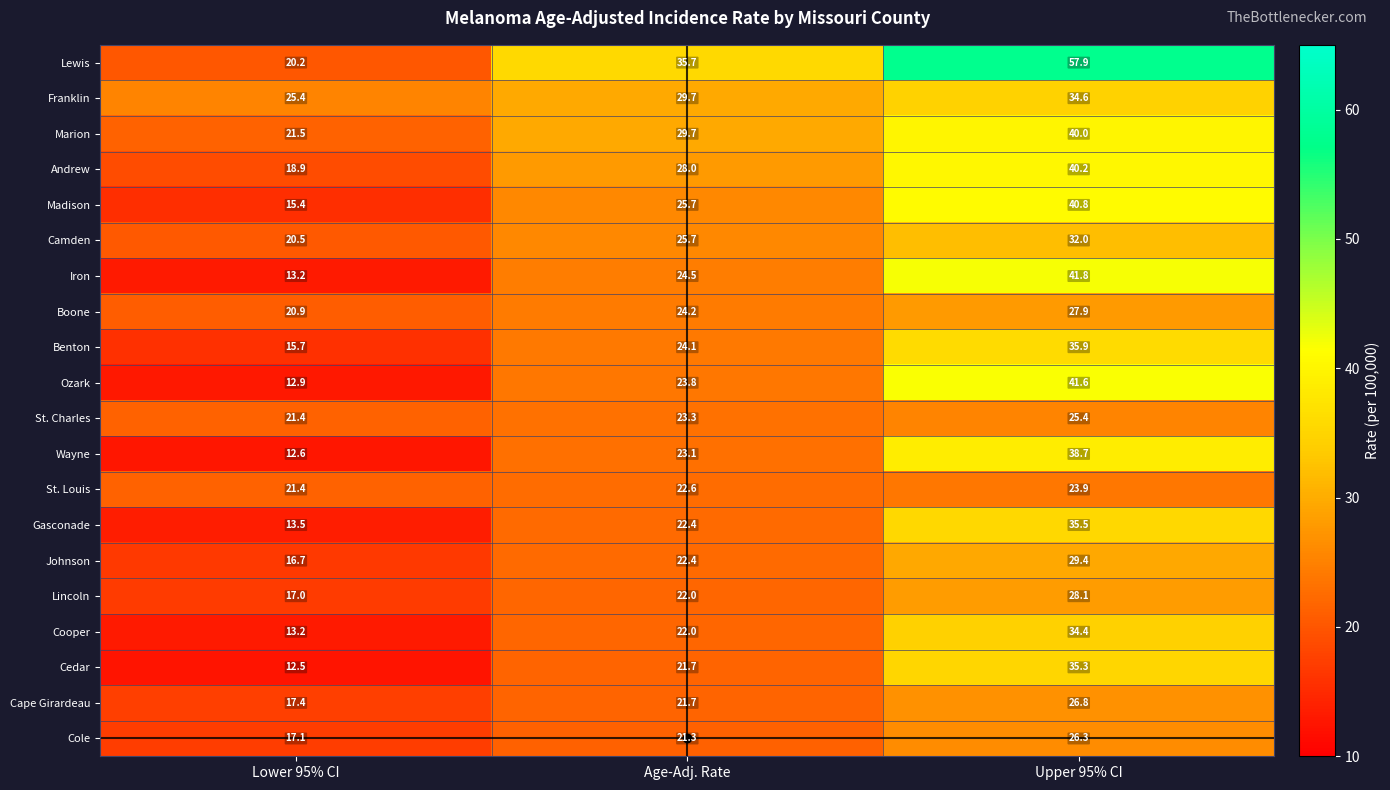

What is the difference between the highest and lowest values at Upper 95% CI?

34.0